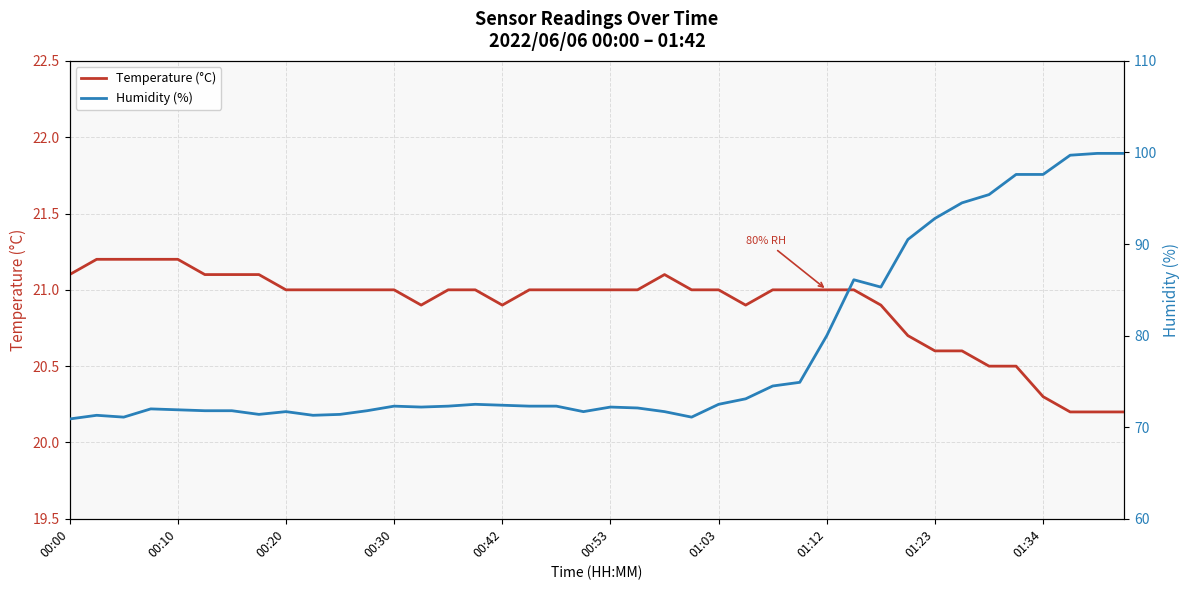

What is the lowest value of the Temperature (°C) series?

20.2